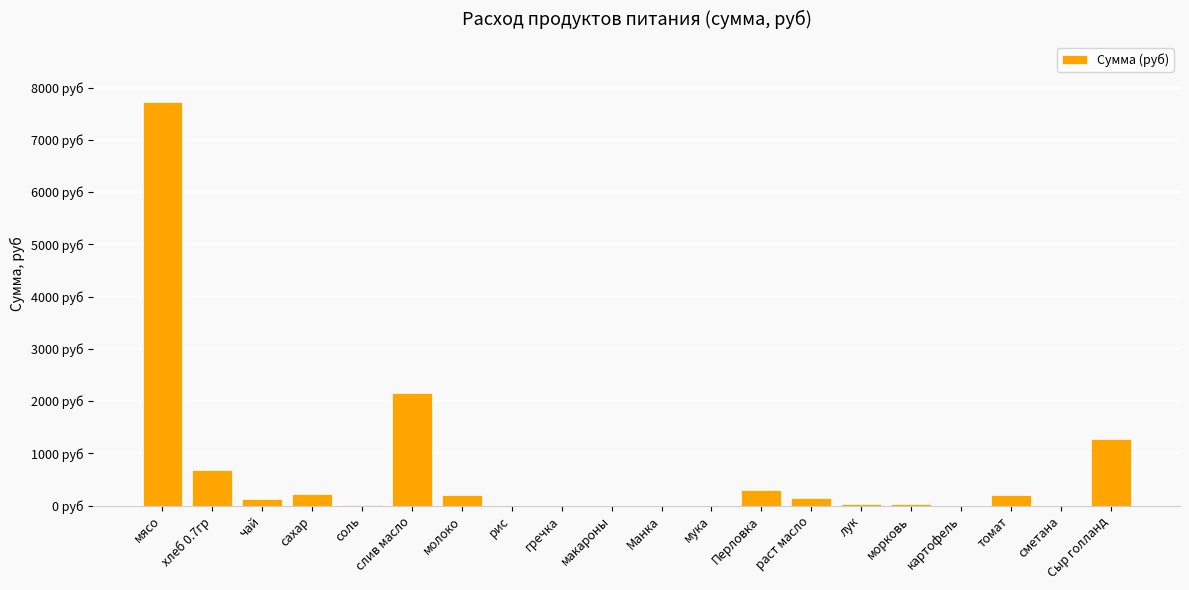

What is the label of the 14th bar from the right?

молоко